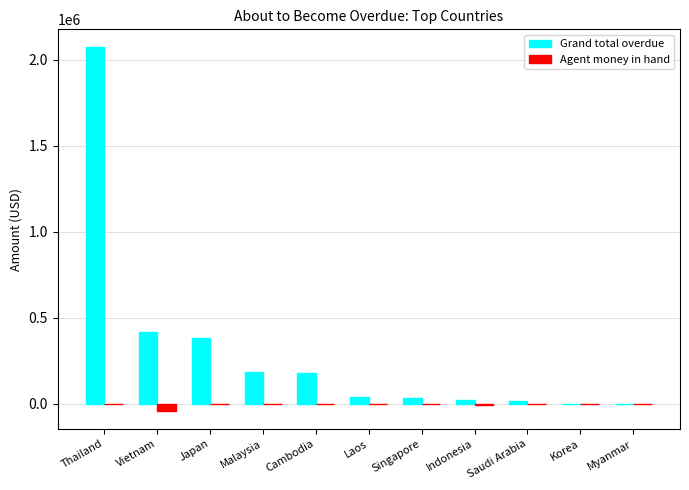

What value does the Grand total overdue series have at Indonesia?

25032.7